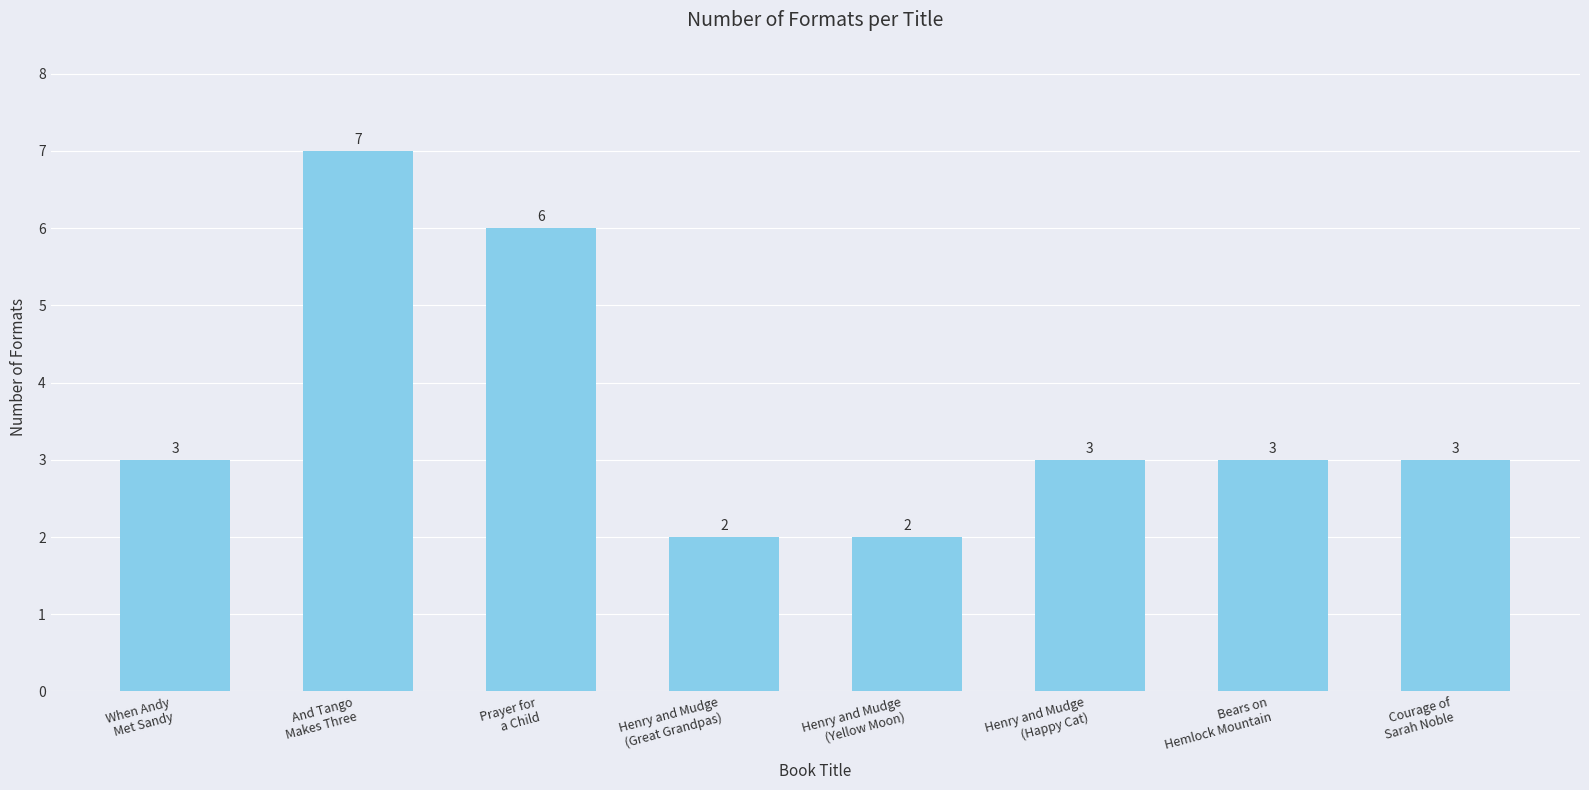

What is the sum of all values?

29